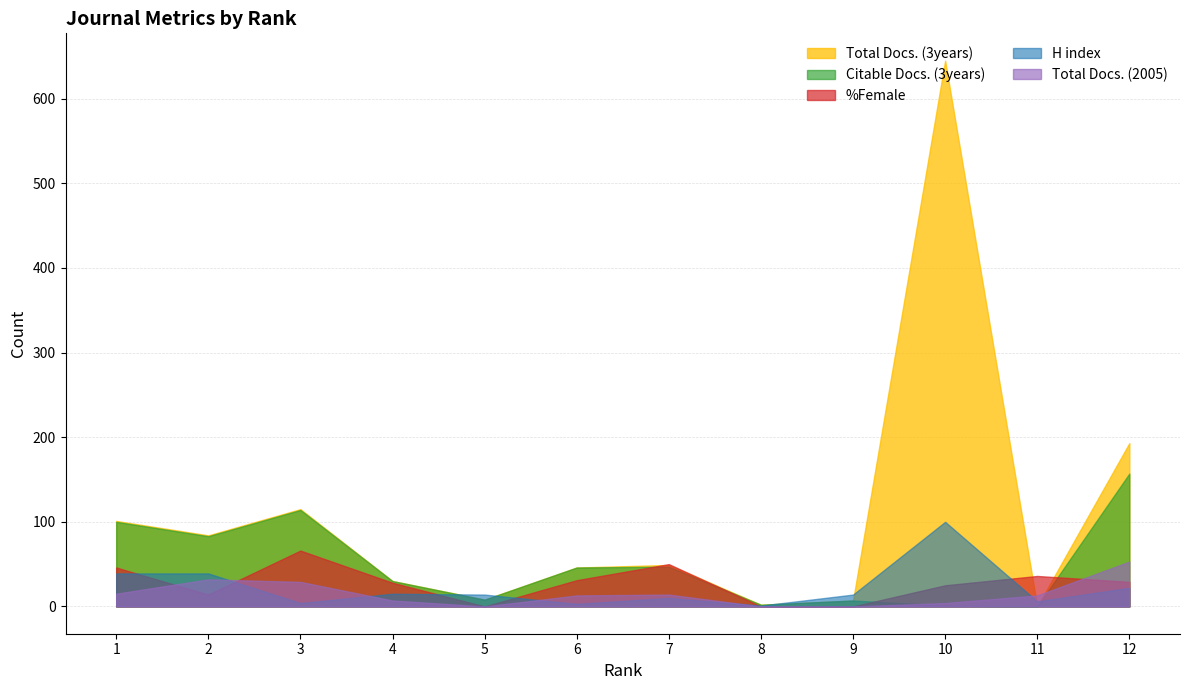

What is the value of the %Female point at the 1st from the left?

46